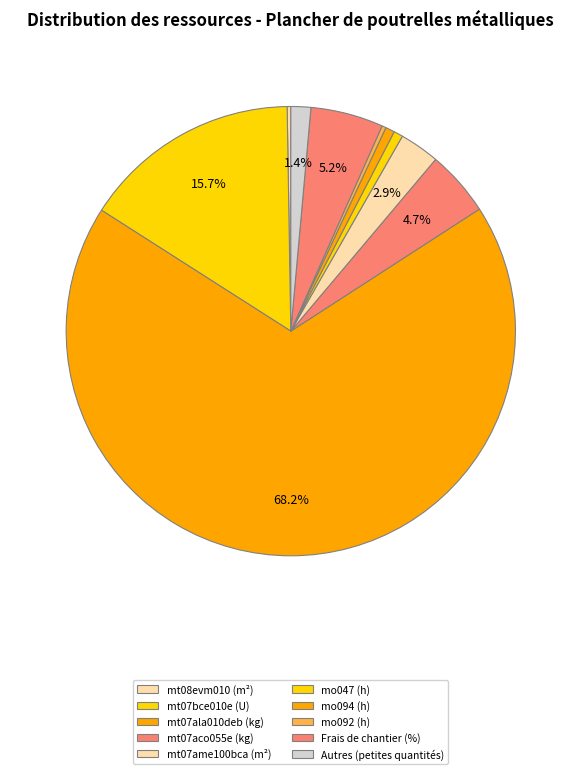

The mt07aco055e (kg) slice represents 14% of the pie. True or false?

False